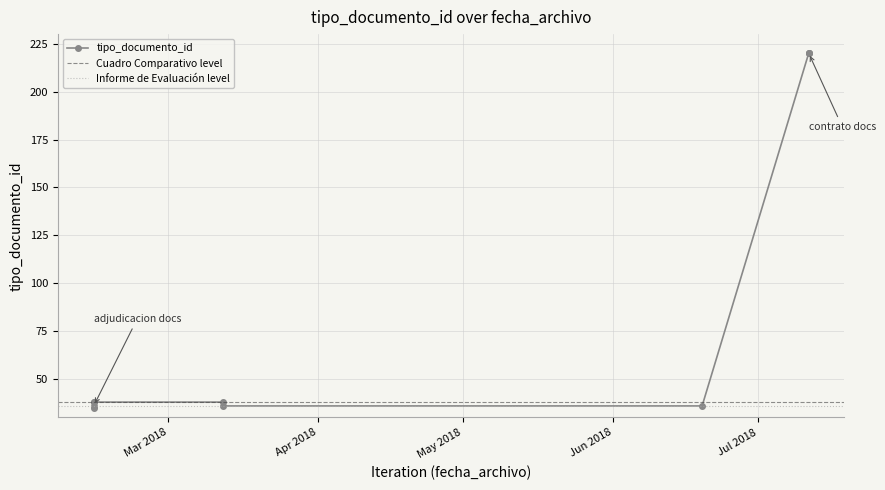

True or false: the data shows 38 at 2018-02-13 13:43:47.

True